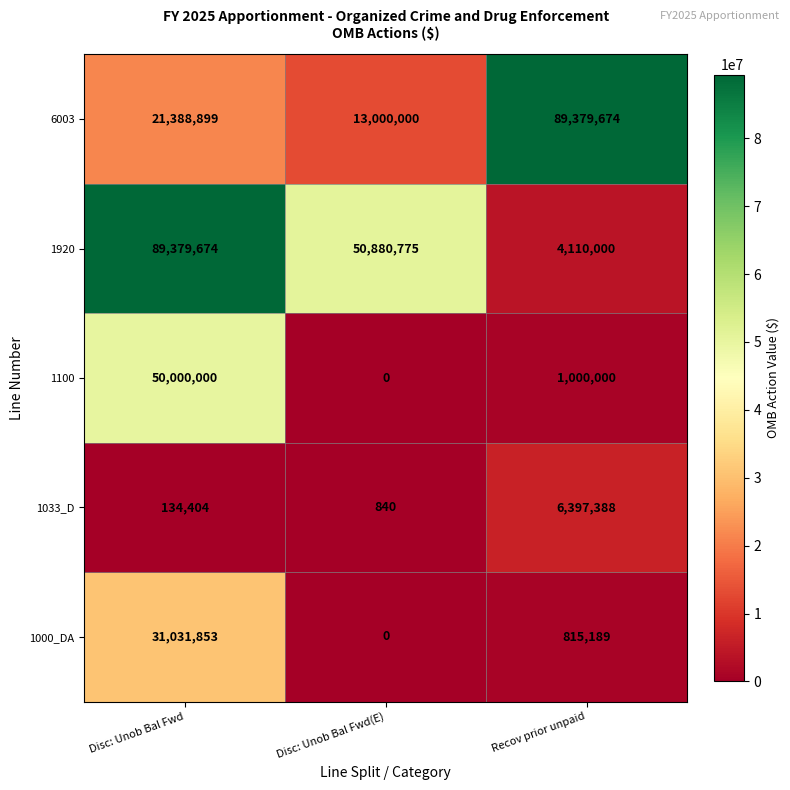

Where does the 1100 series first go above 1000000?

Disc: Unob Bal Fwd